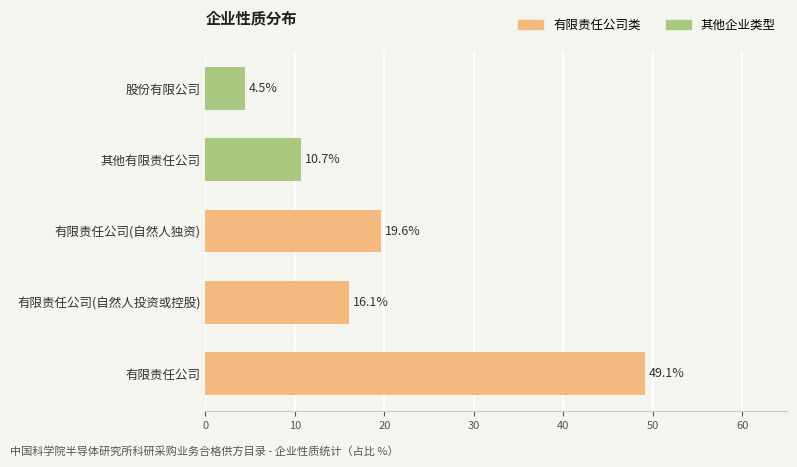

What are all the series names shown in the legend?

有限责任公司类, 其他企业类型